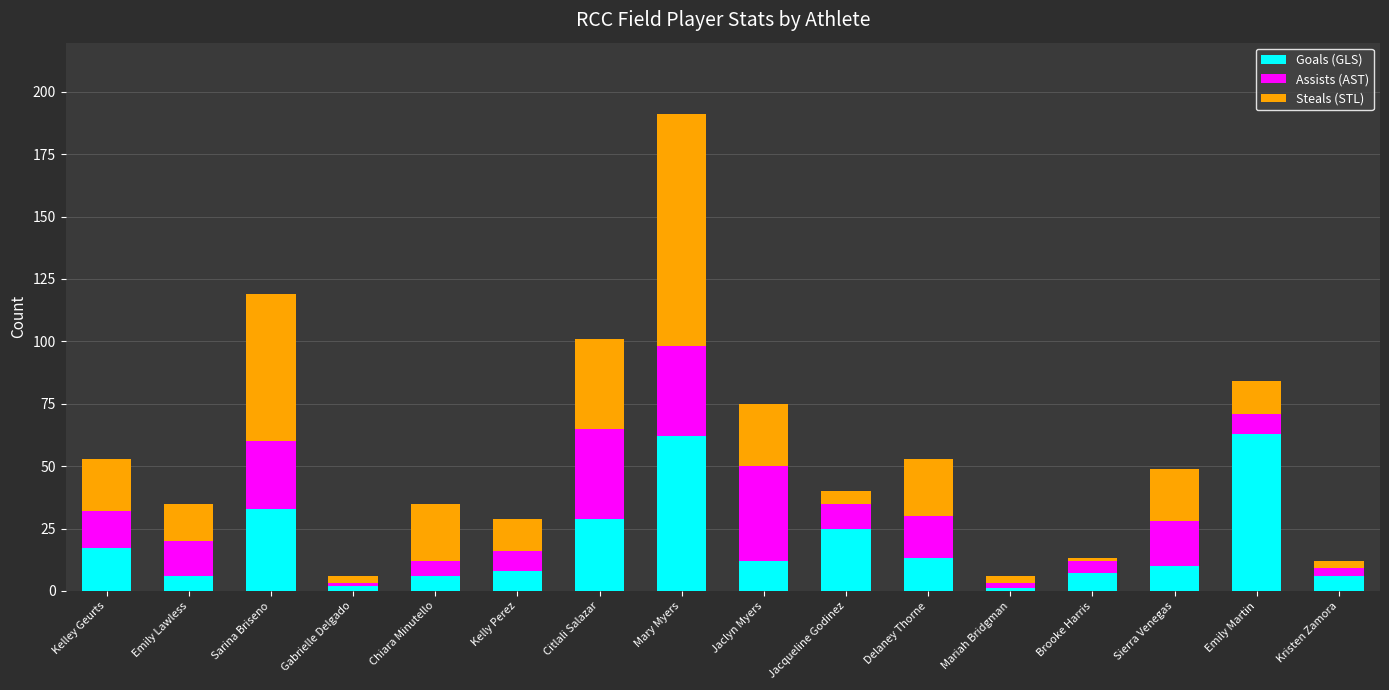

What is the sum of all Goals (GLS) values?

300